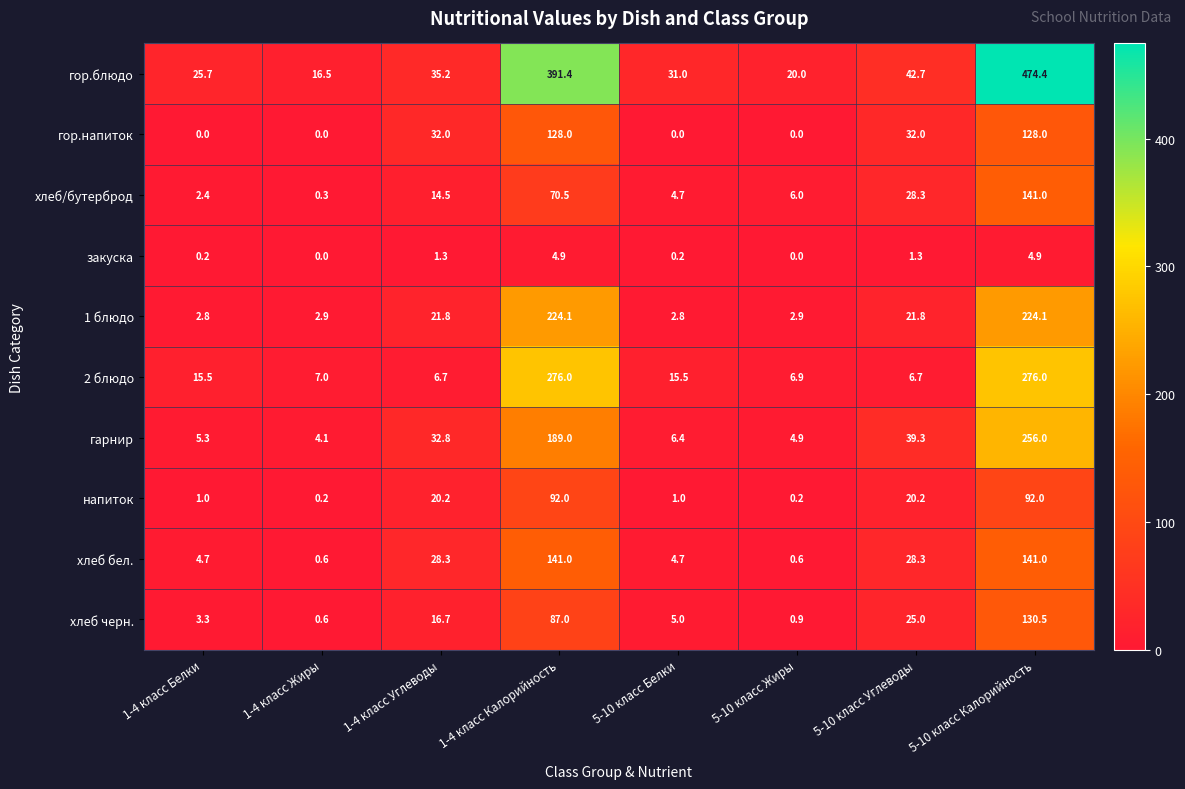

How many categories are shown in the chart?

8